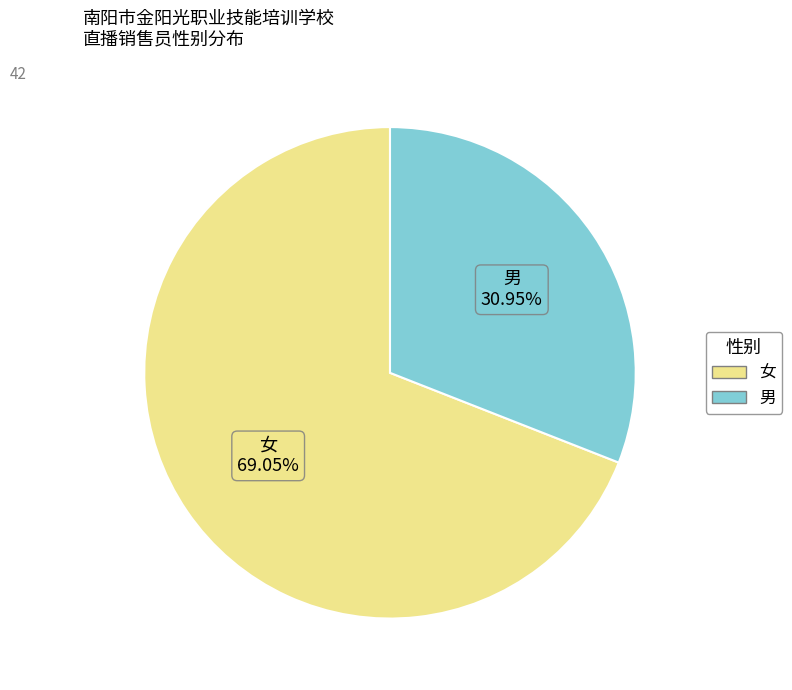

What percentage is the 男 slice, to the nearest percent?

31%